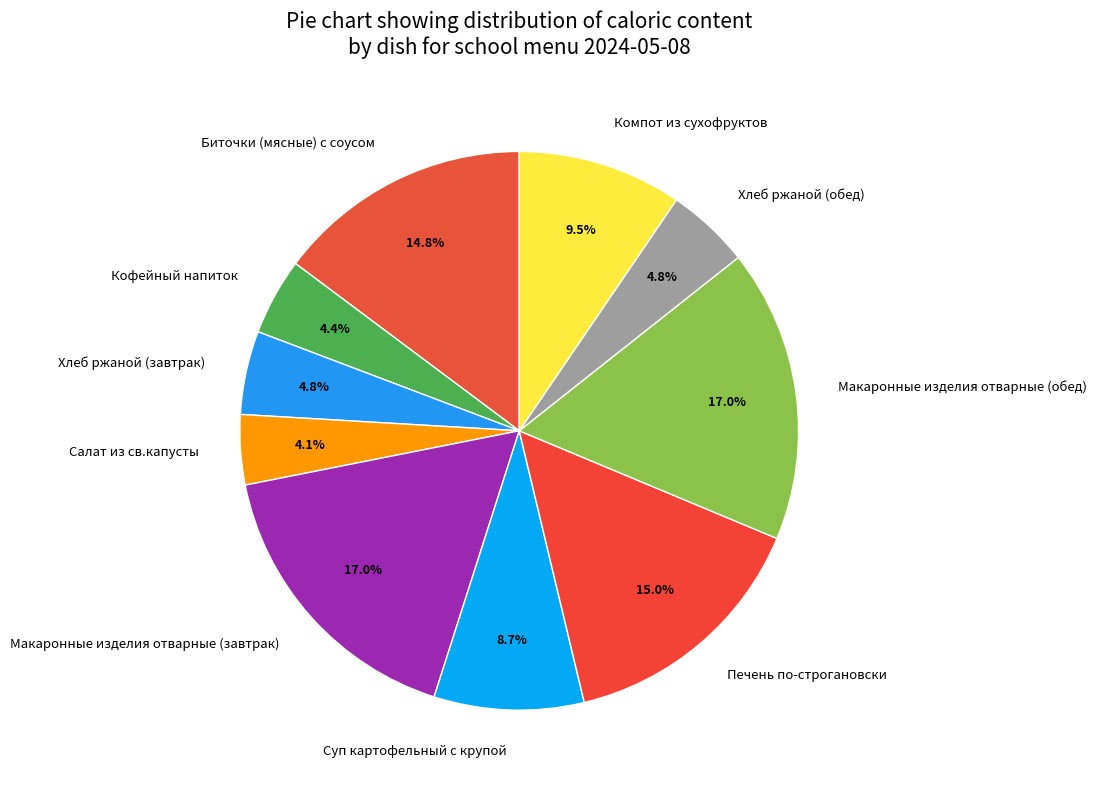

What is the total percentage of Макаронные изделия отварные (обед) and Хлеб ржаной (обед)?

21.8%